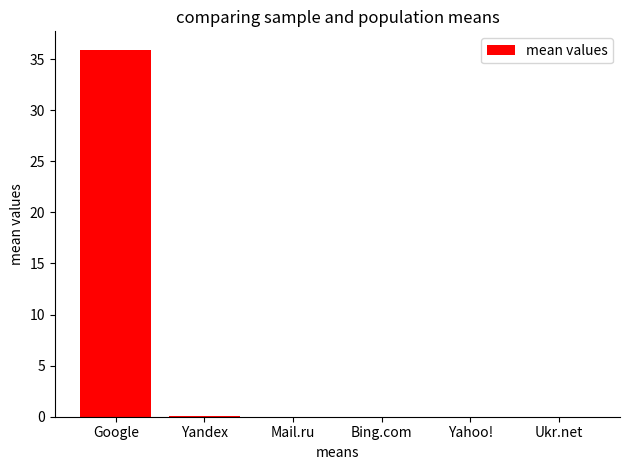

How many series are shown in this chart?

1